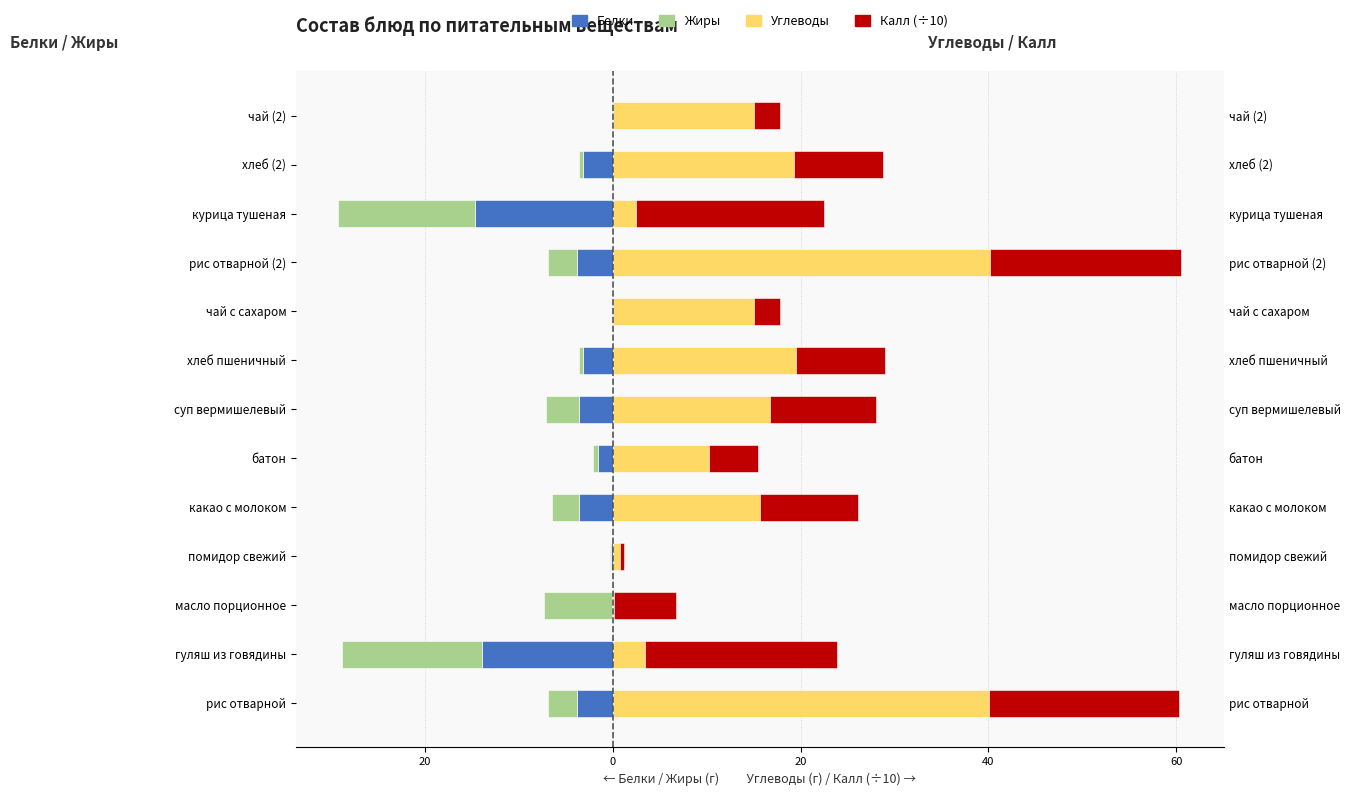

How many bars are there in total?

52